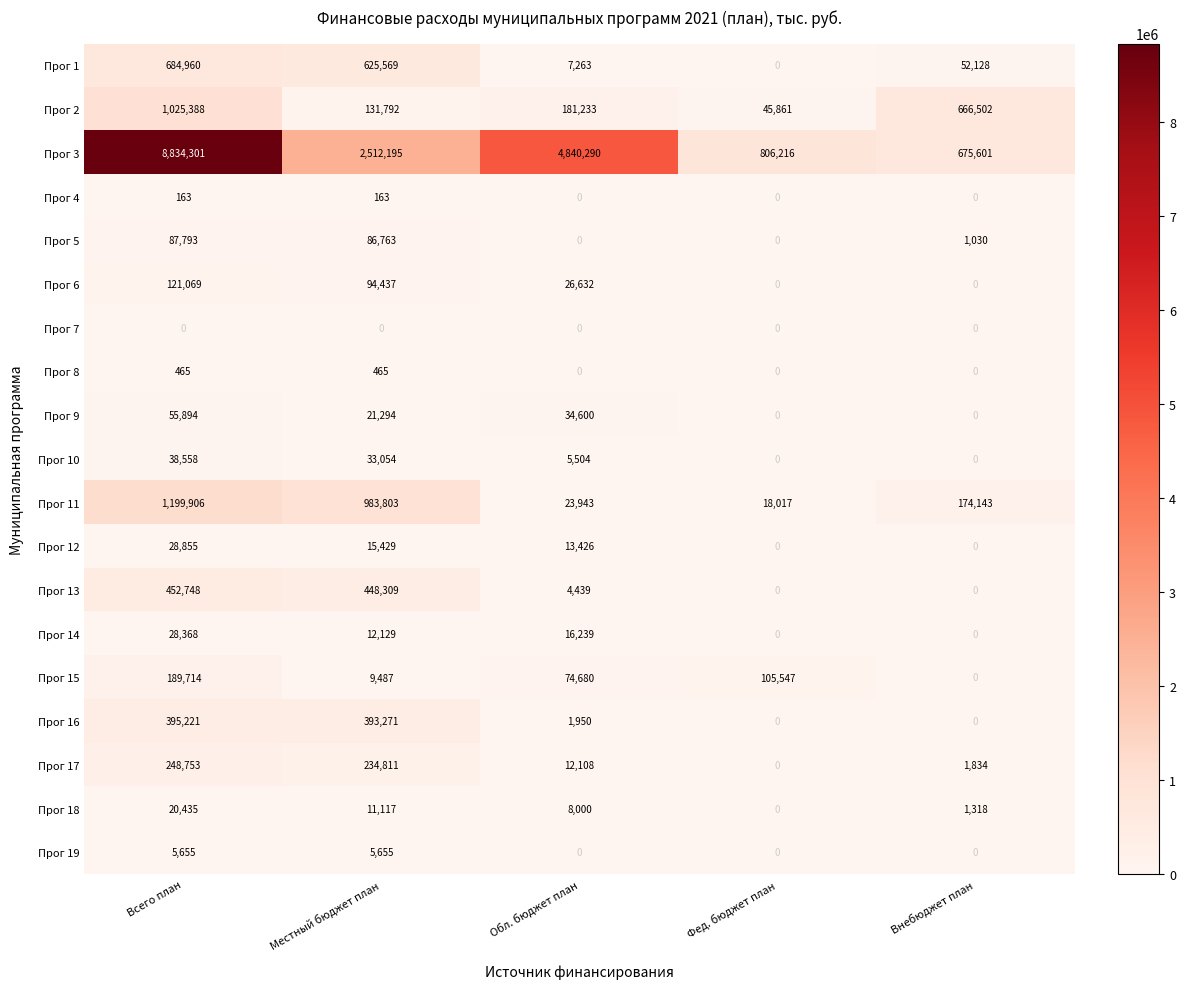

At which category is the sum across all series the highest?

Всего план